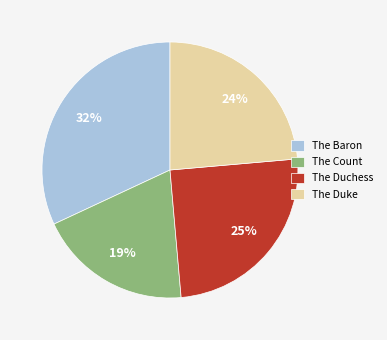

To the nearest percent, what is the average slice percentage?

25%